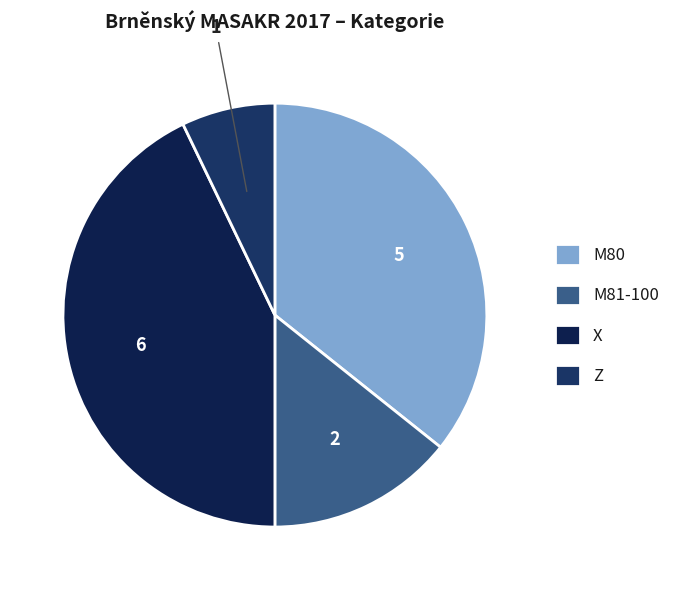

True or false: M81-100 accounts for 1% of the total.

False